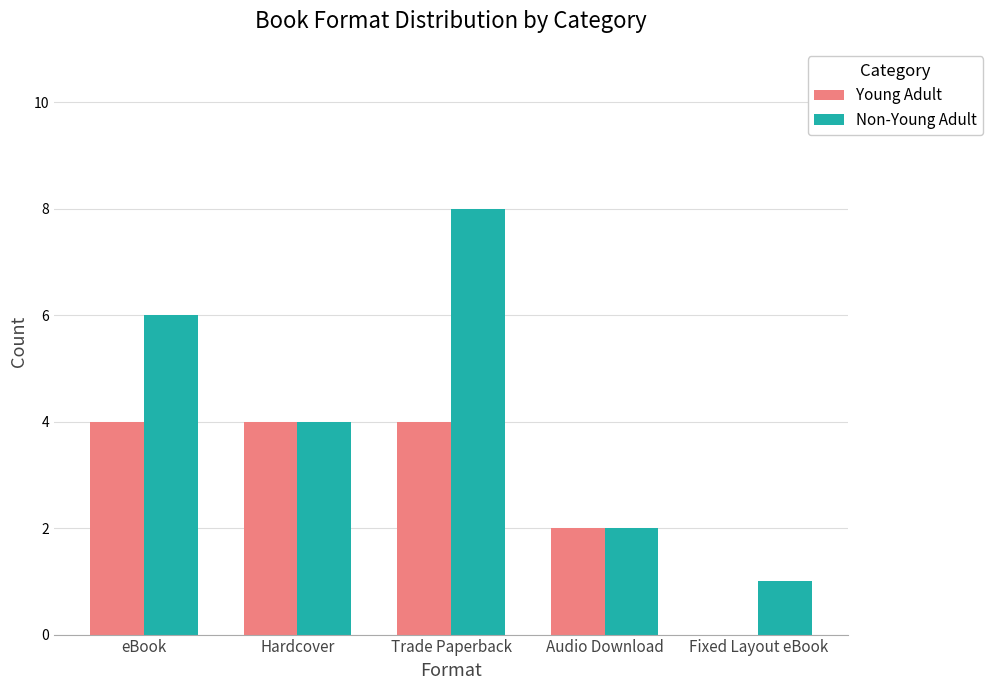

Reading left to right, what are all the values shown in this chart?

Young Adult: 4	4	4	2	0
Non-Young Adult: 6	4	8	2	1